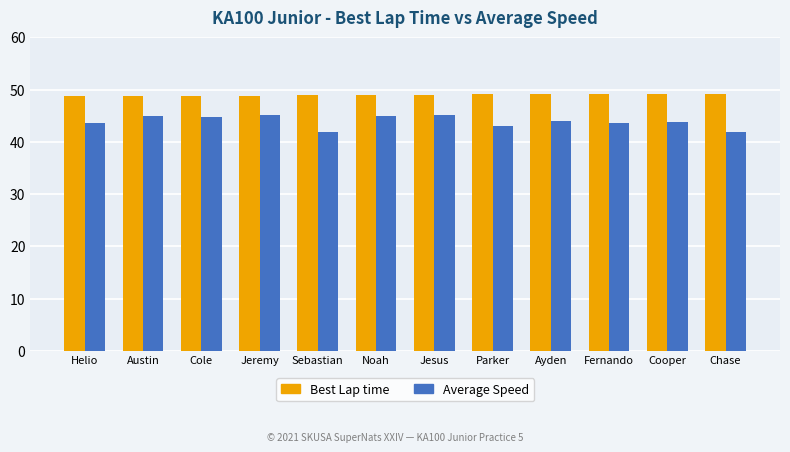

True or false: Average Speed has a value of 24.2 at Jesus.

False